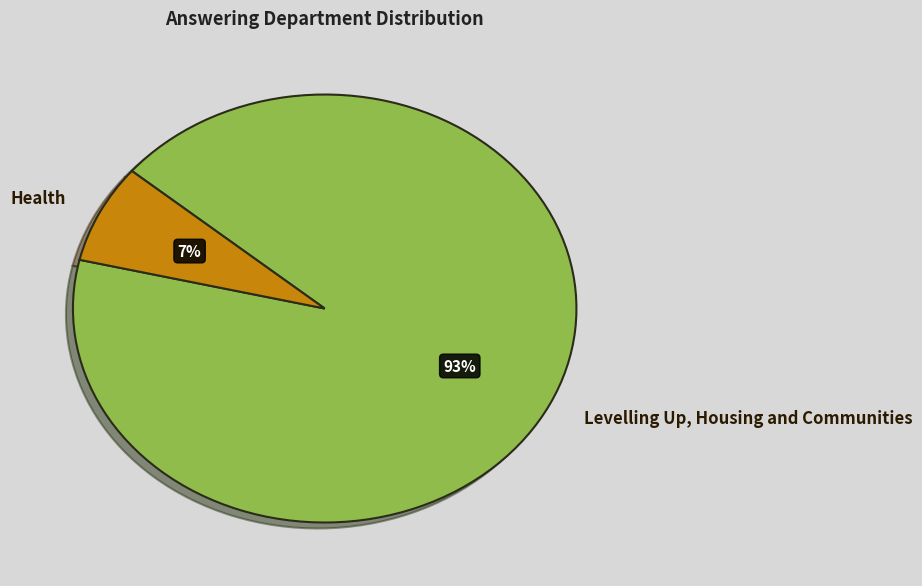

To the nearest percent, what is the average slice percentage?

50%